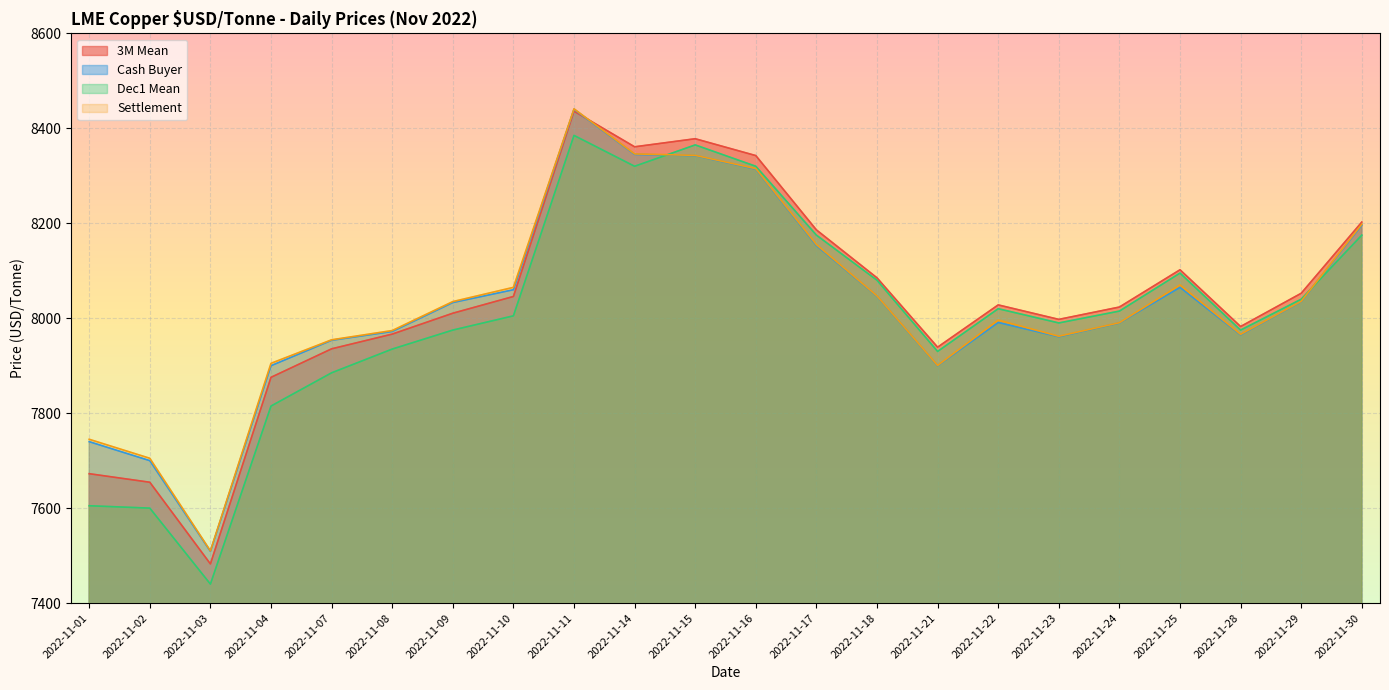

What is the maximum value shown in the chart?

8441.0